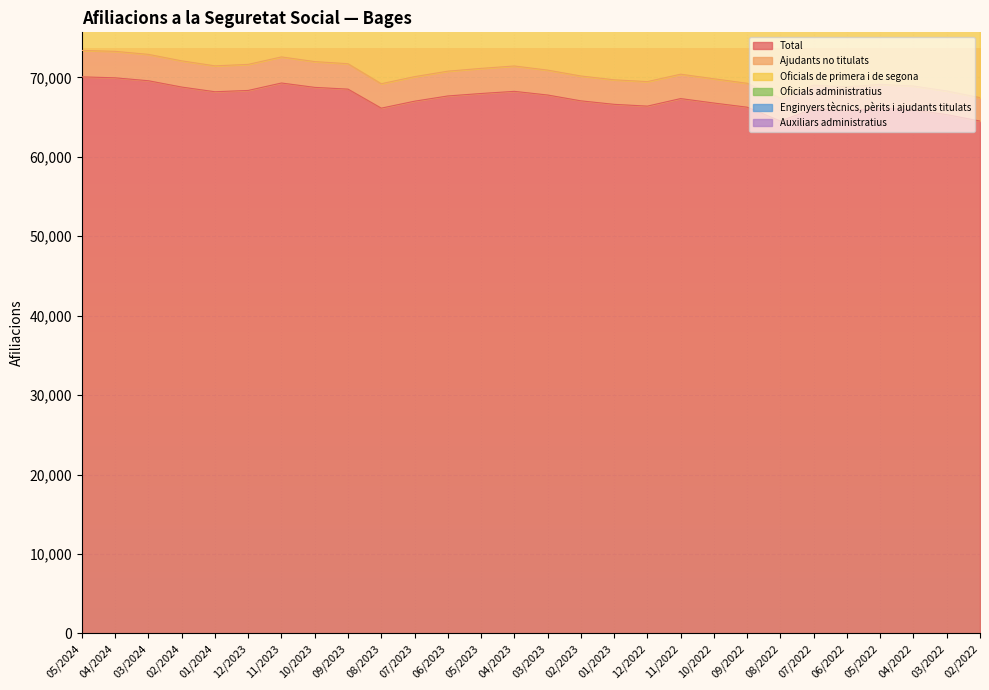

How many interior local valleys does the Oficials de primera i de segona series have?

6